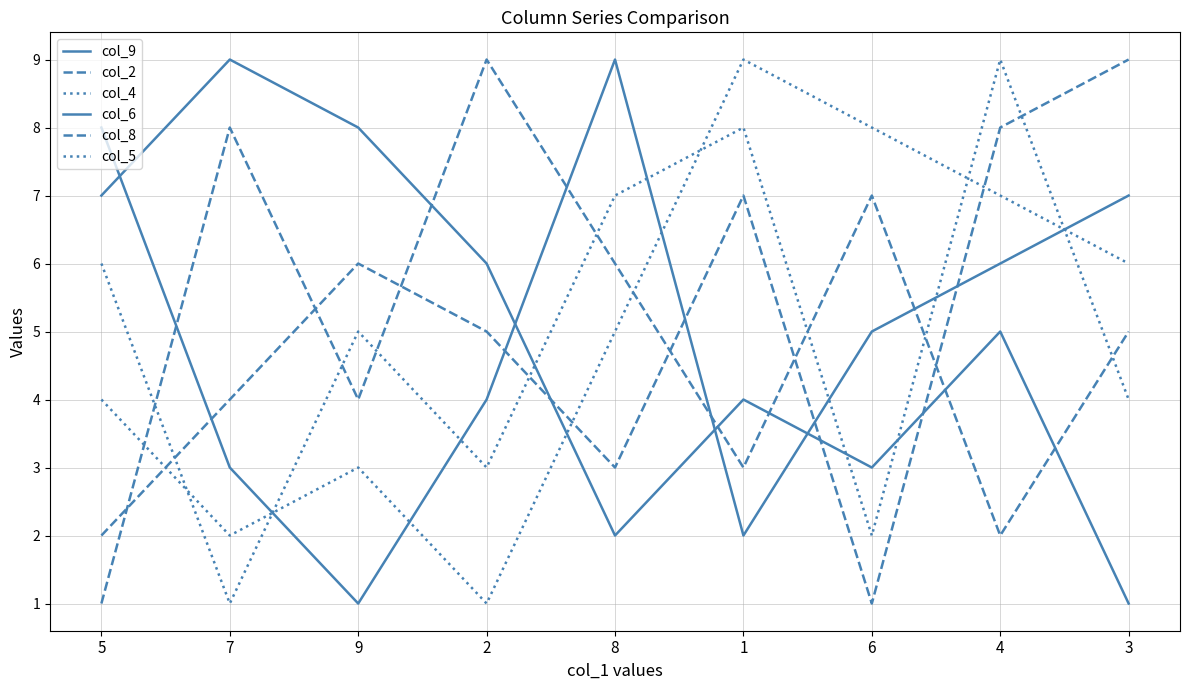

How many data points in col_2 are above 5?

4